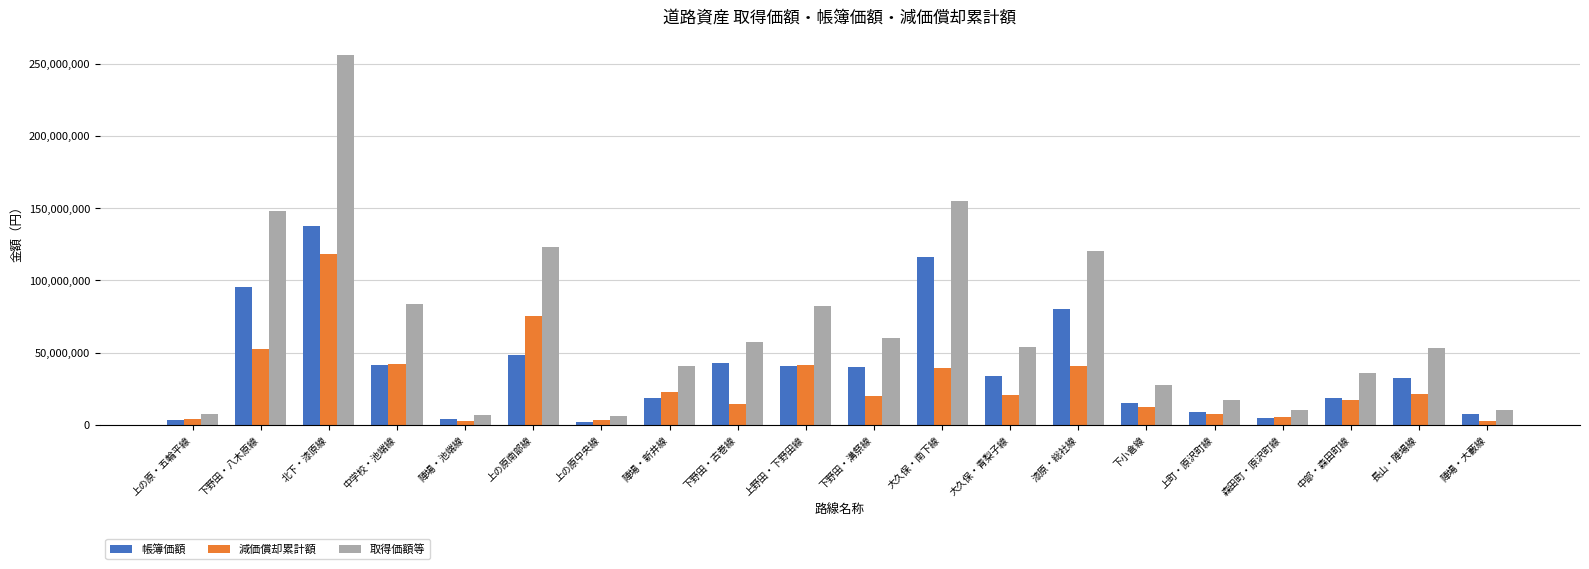

Rank the series by their average value, from lowest to highest.

減価償却累計額, 帳簿価額, 取得価額等